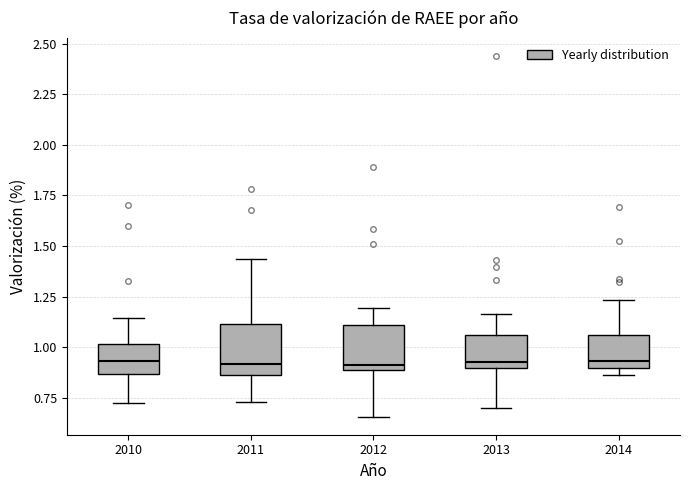

Reading left to right, transcribe this box plot: for each box, give where its median line is, the range the box spans, and where its two whiskers end, as read against the y-axis. The values are not printed on the chart, so give them approximately, as read against the axis.

2010: median 0.95, box 0.85 to 1.00, whiskers 0.70 to 1.15
2011: median 0.90, box 0.85 to 1.10, whiskers 0.75 to 1.45
2012: median 0.90 (just above the box's lower edge), box 0.90 to 1.10, whiskers 0.65 to 1.20
2013: median 0.95, box 0.90 to 1.05, whiskers 0.70 to 1.15
2014: median 0.95, box 0.90 to 1.05, whiskers 0.85 to 1.25